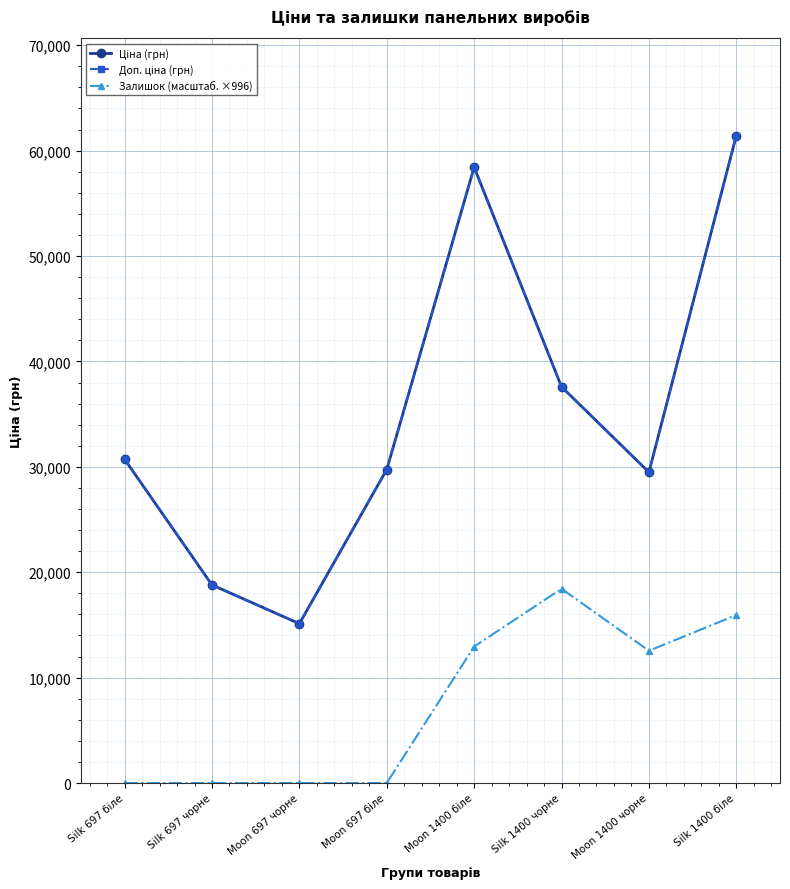

Rank the series by their maximum value, from highest to lowest.

Ціна (грн), Доп. ціна (грн), Залишок (масштаб. ×996)